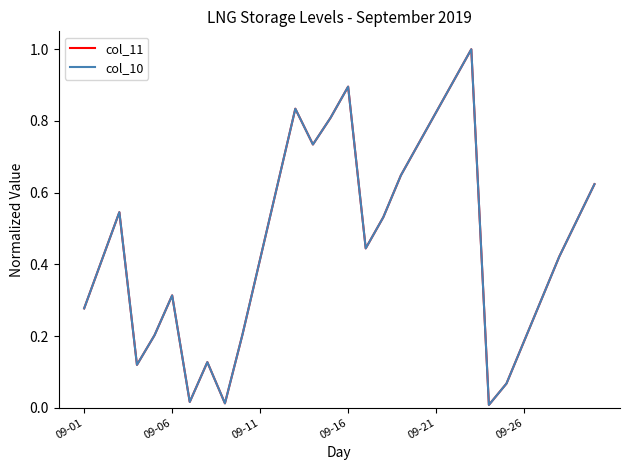

What are all the series names shown in the legend?

col_11, col_10